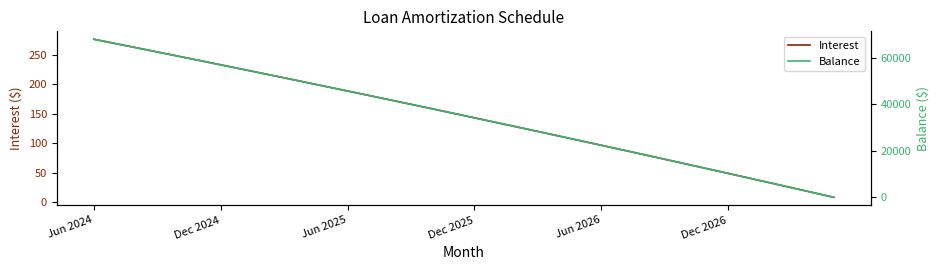

What value does the Interest series have at 33?

24.5